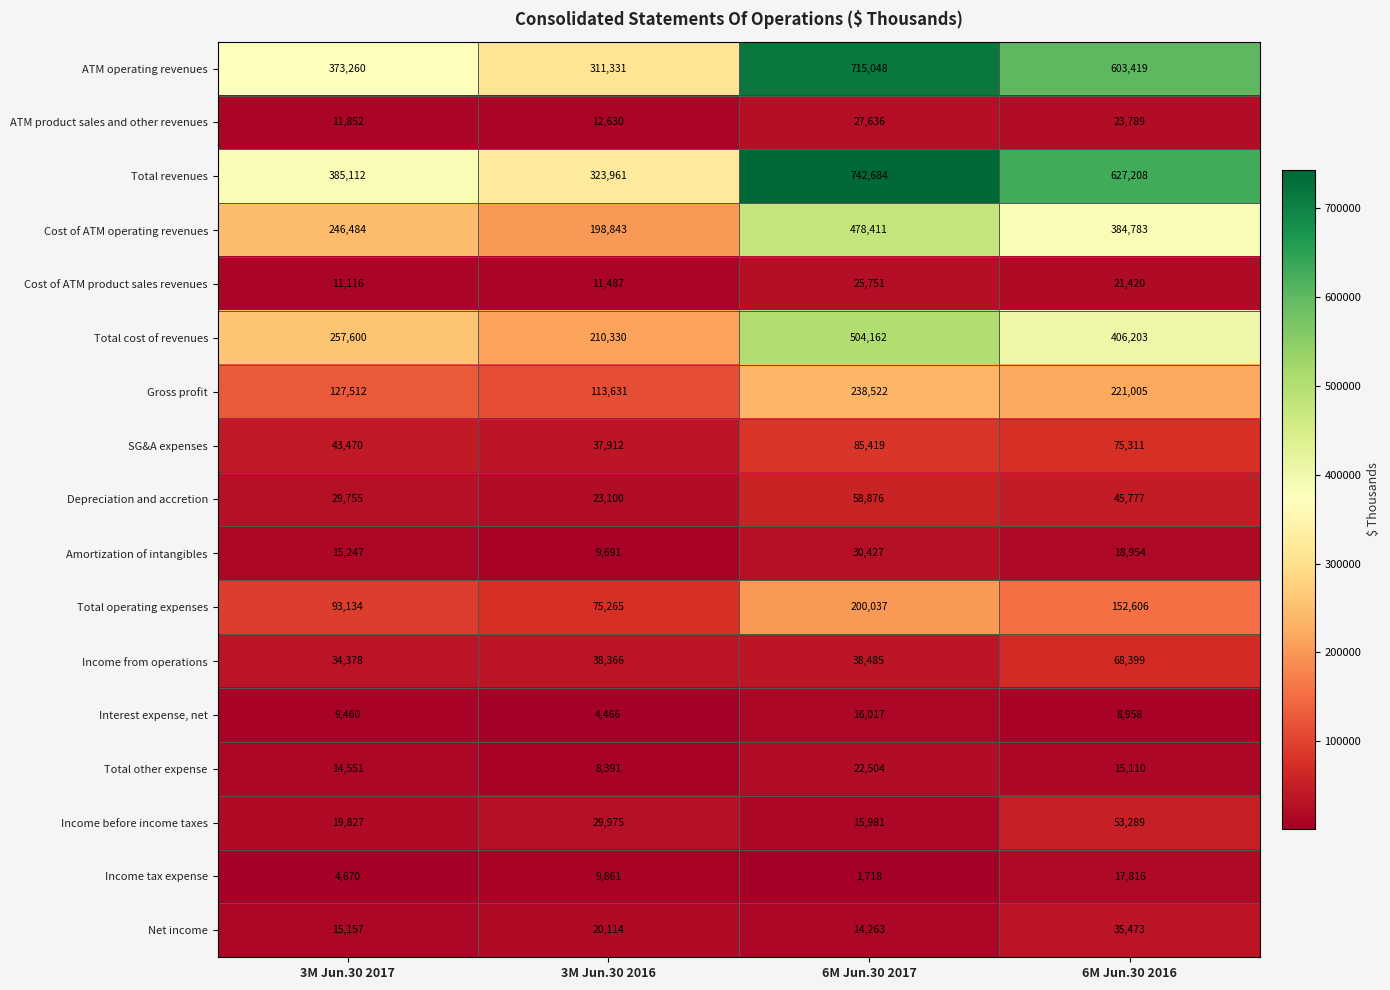

Rank the series at 6M Jun.30 2017 from lowest to highest value.

Income tax expense, Net income, Income before income taxes, Interest expense, net, Total other expense, Cost of ATM product sales revenues, ATM product sales and other revenues, Amortization of intangibles, Income from operations, Depreciation and accretion, SG&A expenses, Total operating expenses, Gross profit, Cost of ATM operating revenues, Total cost of revenues, ATM operating revenues, Total revenues